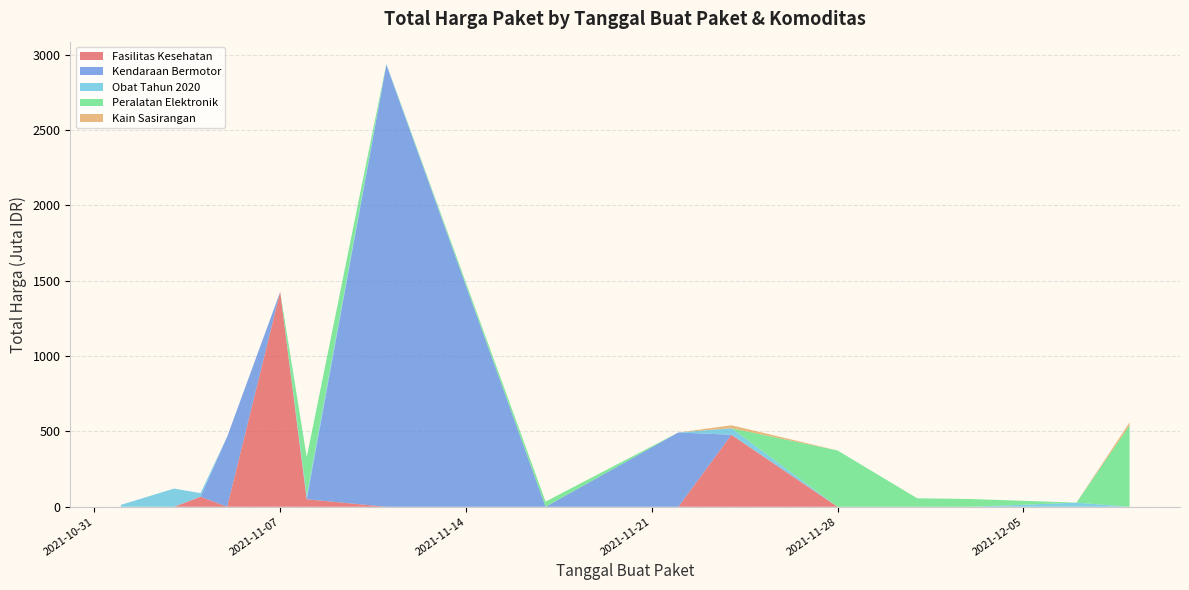

What is the maximum value for Fasilitas Kesehatan?

1425.9